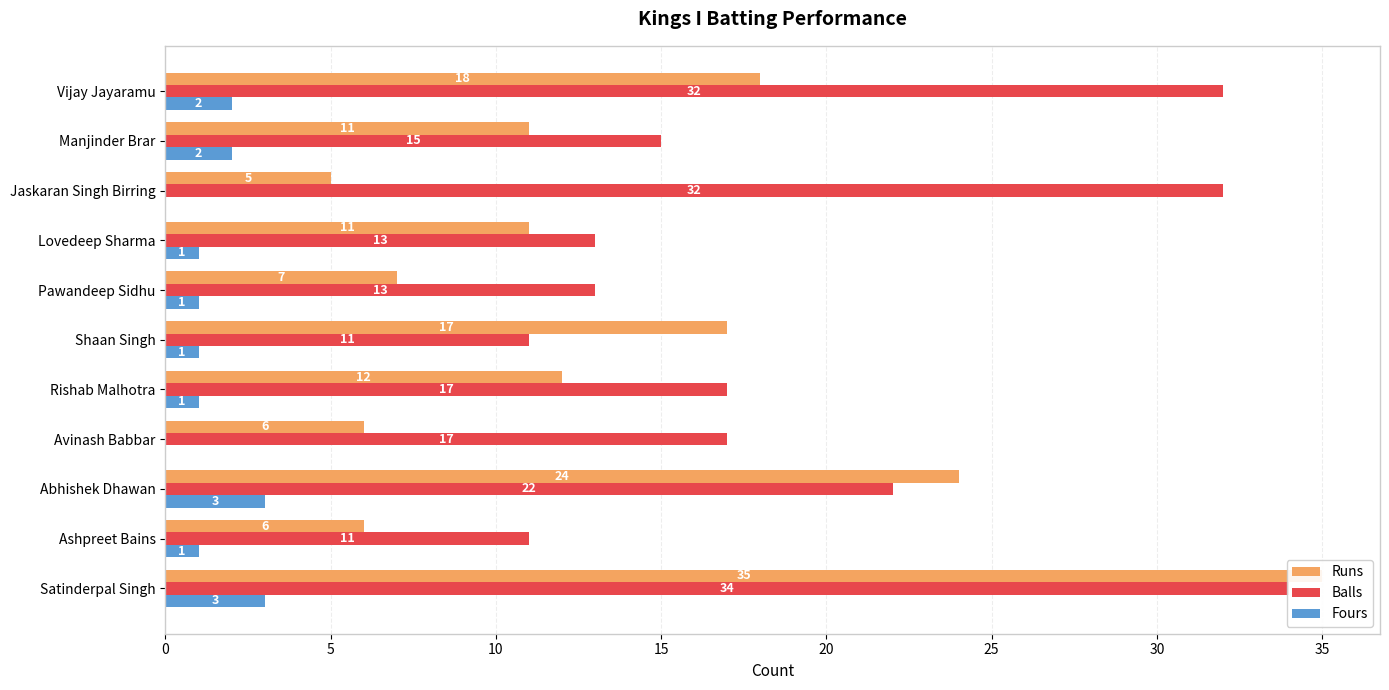

What is the total value across all series at Abhishek Dhawan?

49